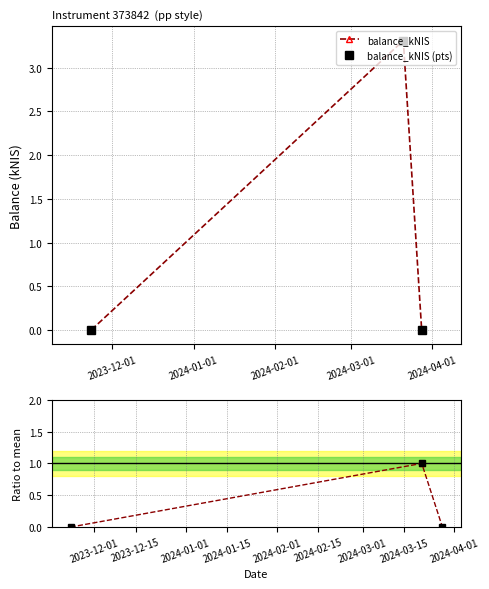

Is it true that balance_kNIS (pts) equals -2.3 at 2023-12-01?

False